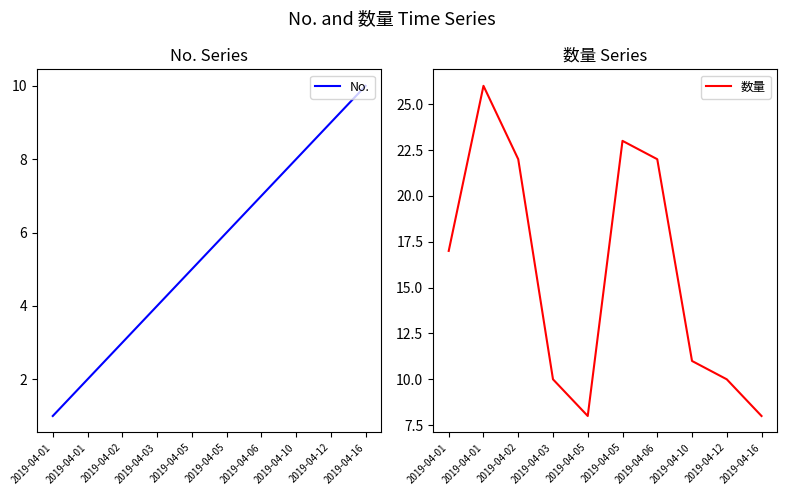

Between 2019-04-01 and 2019-04-10, which series saw the biggest shift?

No.